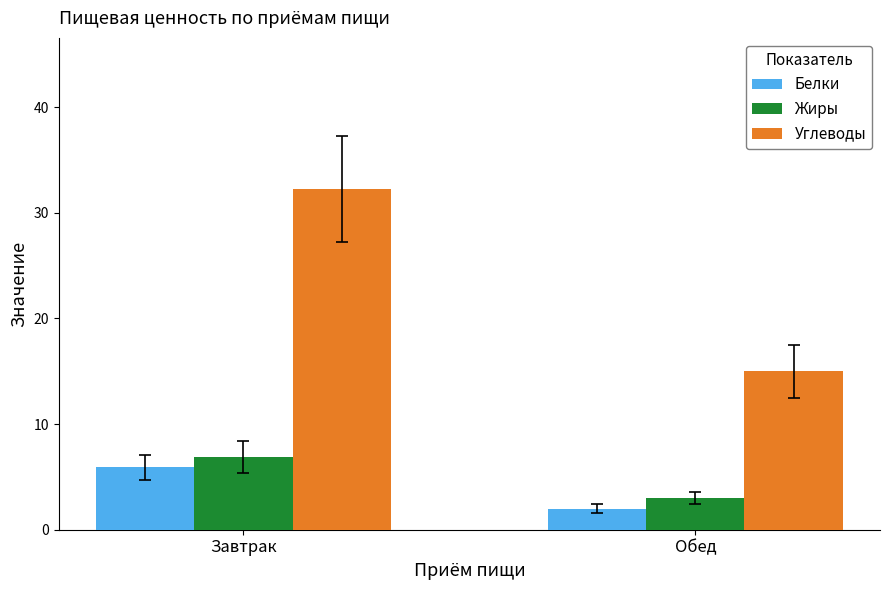

What is the difference between the maximum and minimum values in the Жиры series?

3.9